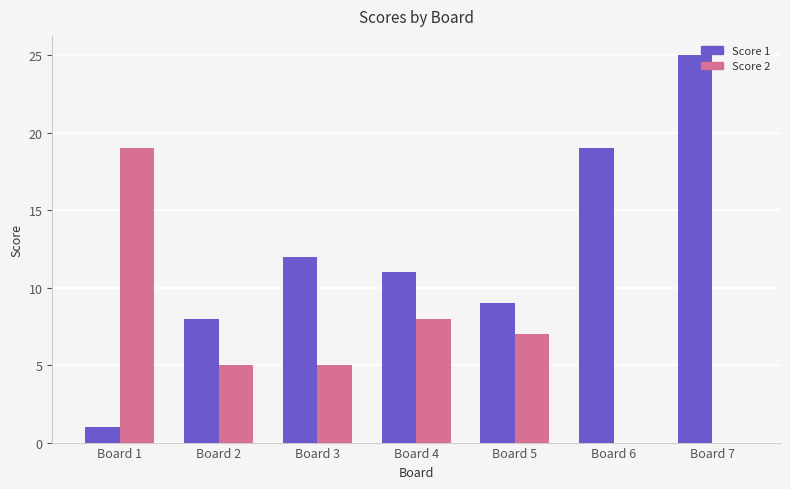

At which category is the sum across all series the highest?

Board 7